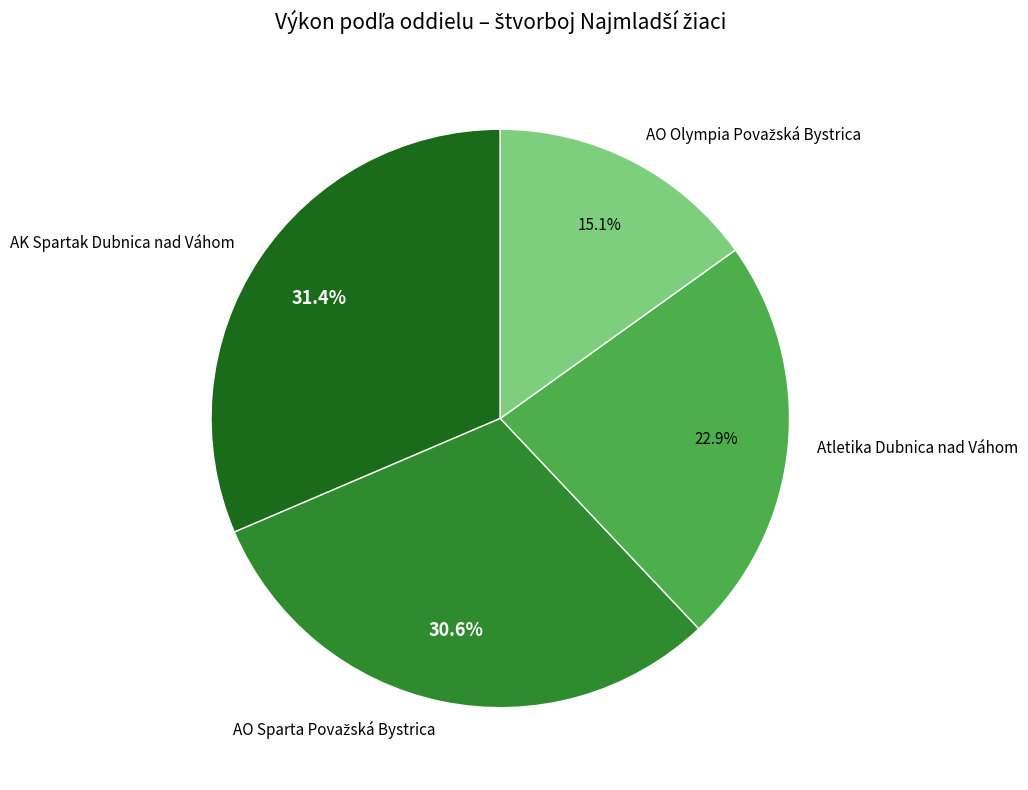

How much of the chart is everything except Atletika Dubnica nad Váhom?

77.1%